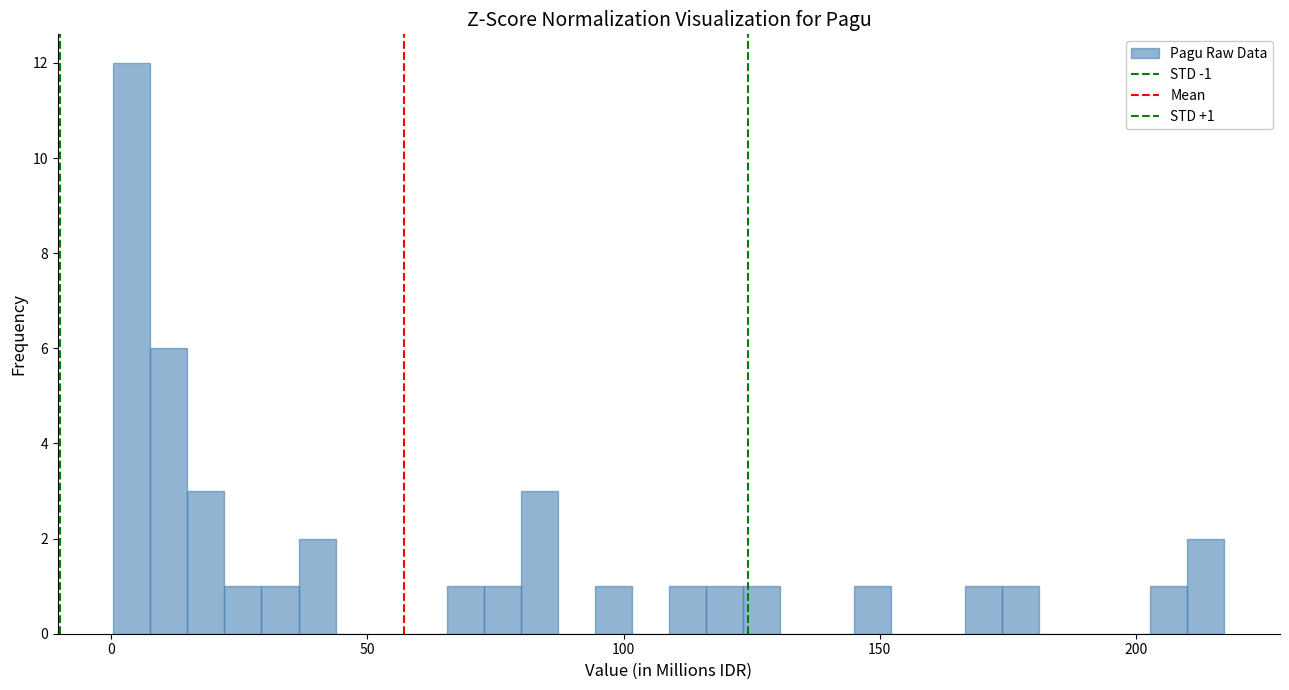

Around what value on the x-axis is the tallest bar? Give the approximate position of its centre, as read against the axis.

5